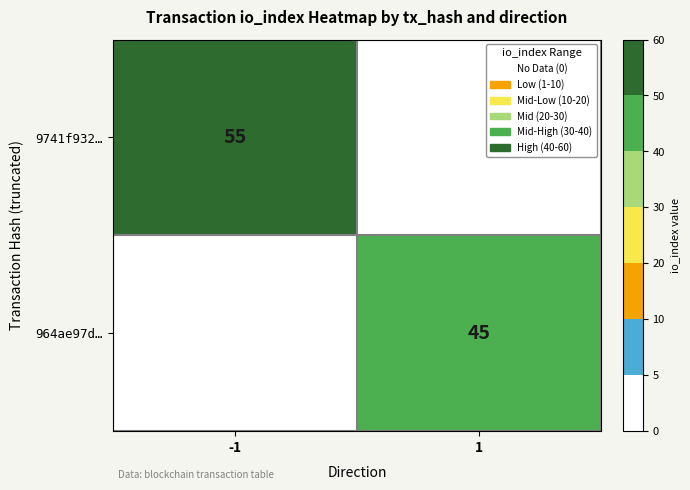

The value of 9741f932… at -1 is 55. True or false?

True